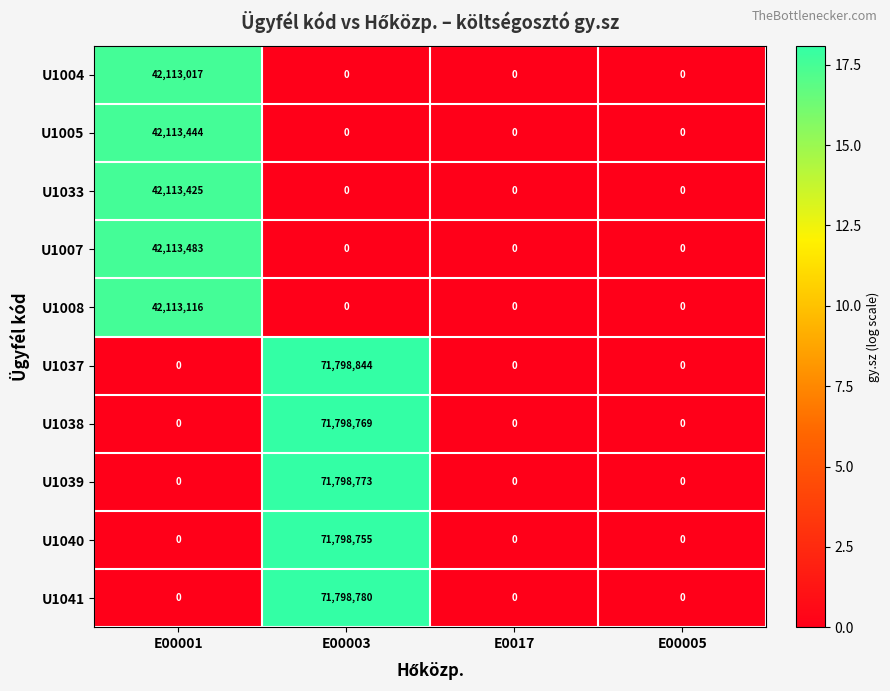

How many data points in U1008 are above 0?

1